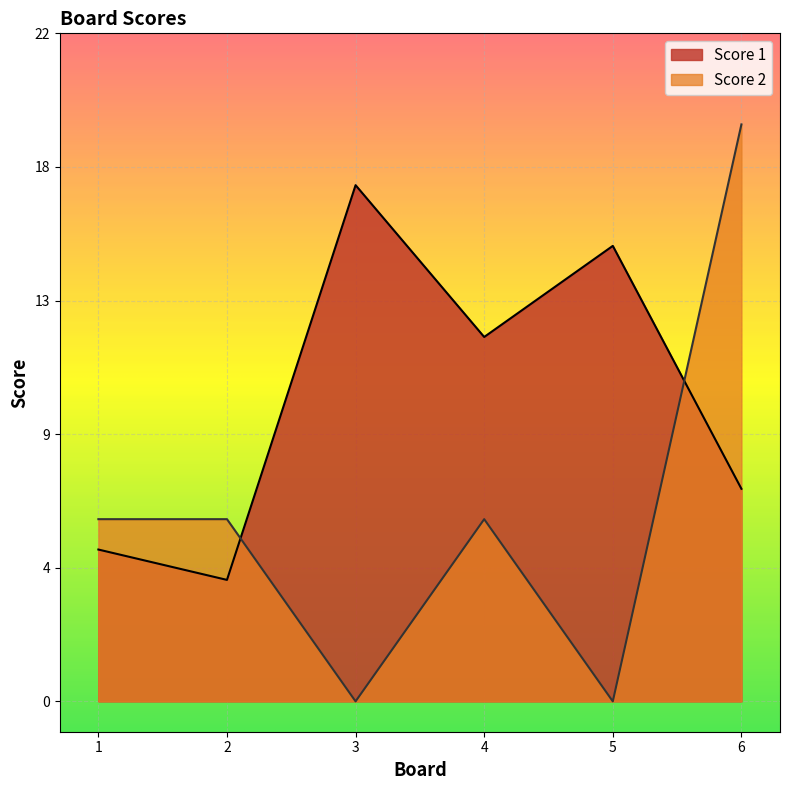

Does the chart display data point markers on the line(s)?

No